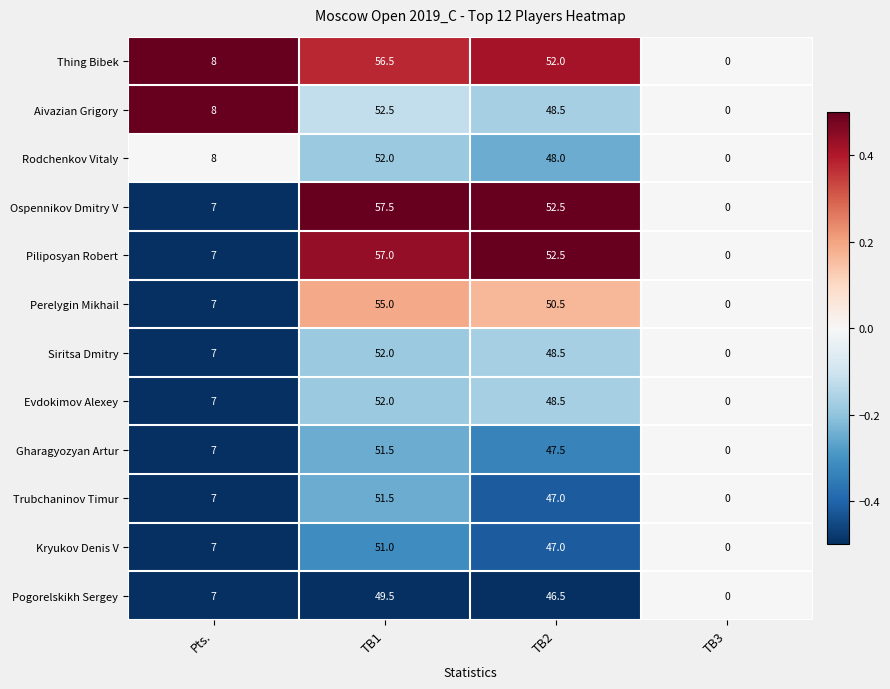

What is the difference between the maximum and minimum values in the Thing Bibek series?

56.5